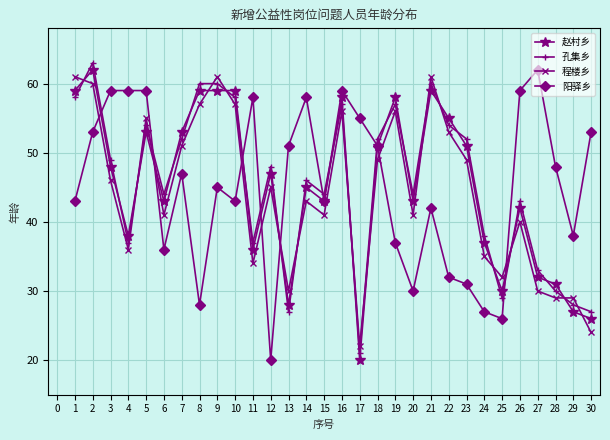

What is the total value across all series at 10?

217